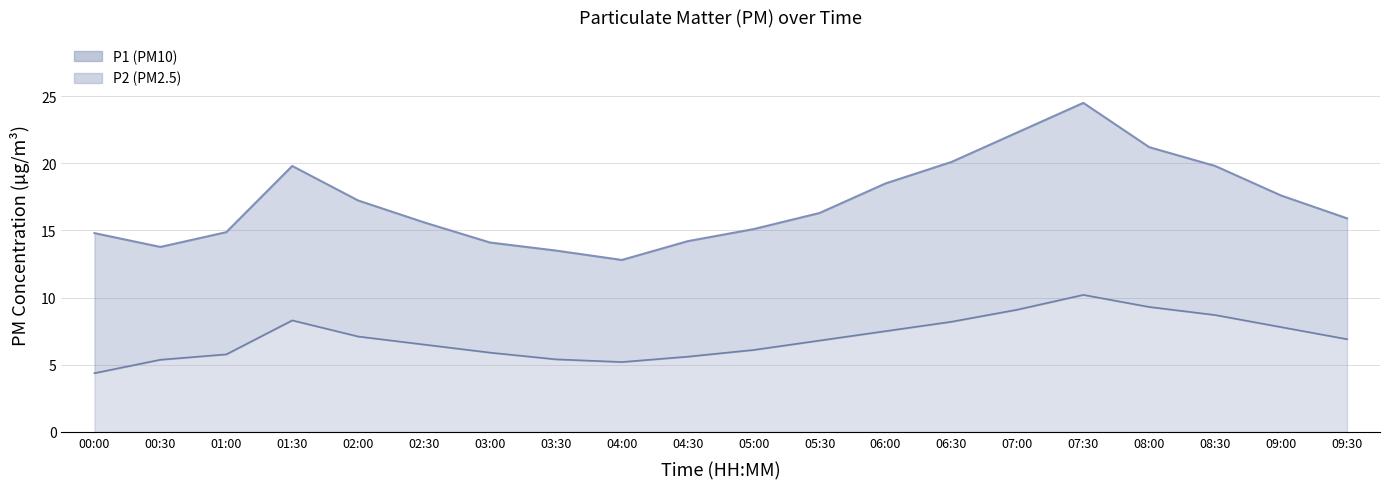

True or false: P2 has more than 2 points higher than both neighbors.

False